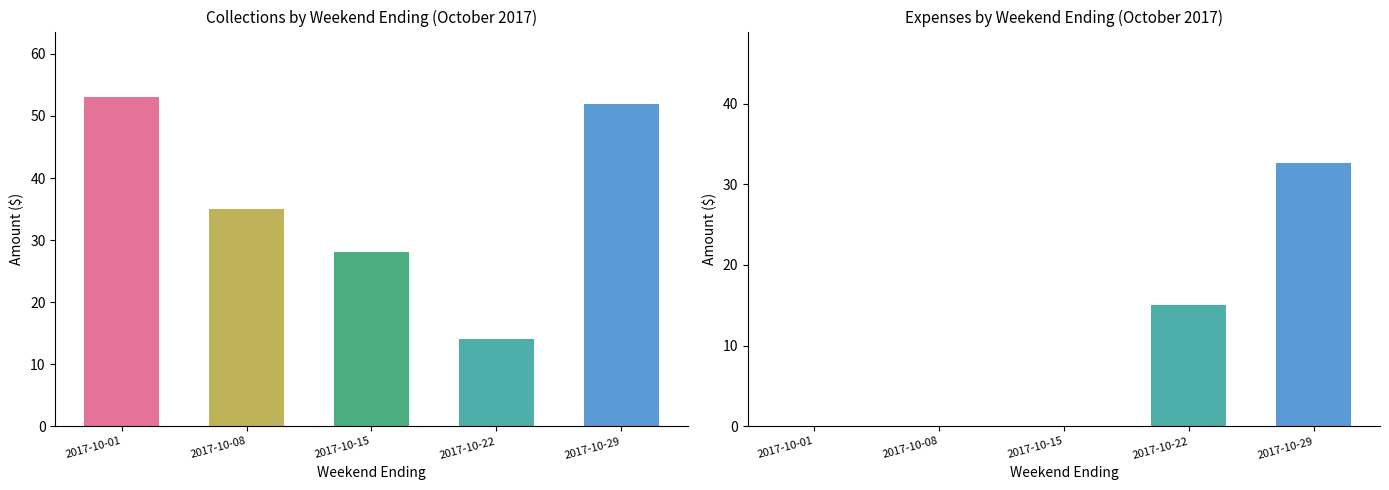

Reading left to right, list all the values displayed in this chart.

Collections: 53.0	35.0	28.0	14.0	52.0
Expenses: 0.0	0.0	0.0	15.0	32.6